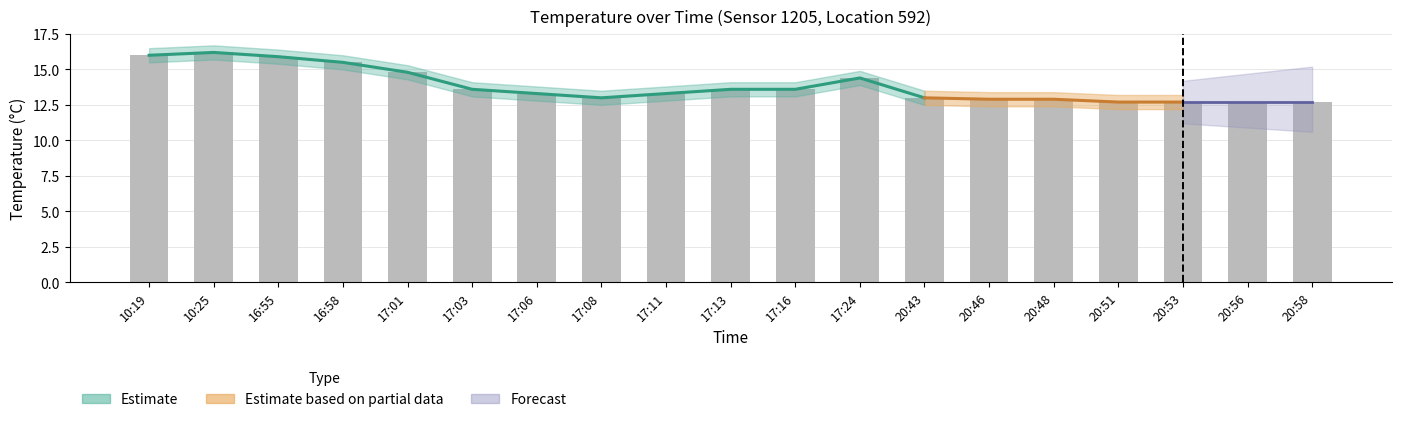

How many data points are less than 13?

6